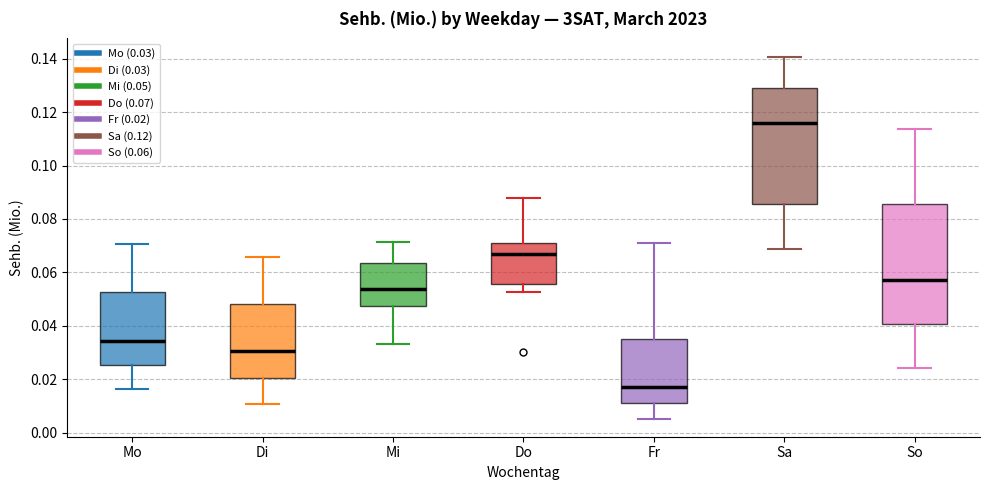

Where does the median line of the box for Sa sit on the y-axis? The values are not printed on the chart, so give them approximately, as read against the axis.

0.116